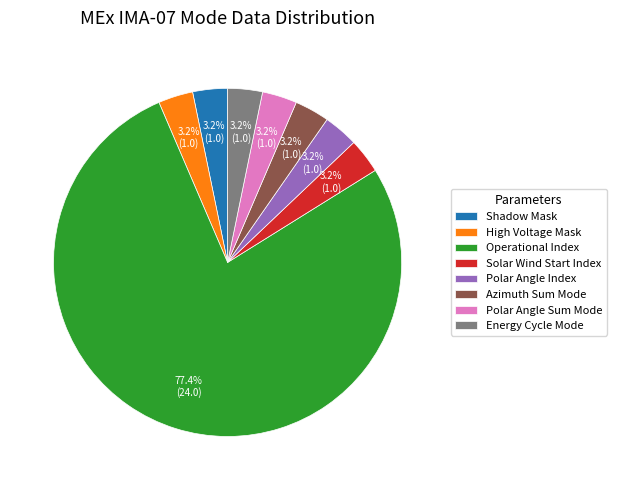

What is the ratio of the value at Polar Angle Index to the value at Solar Wind Start Index?

1.0